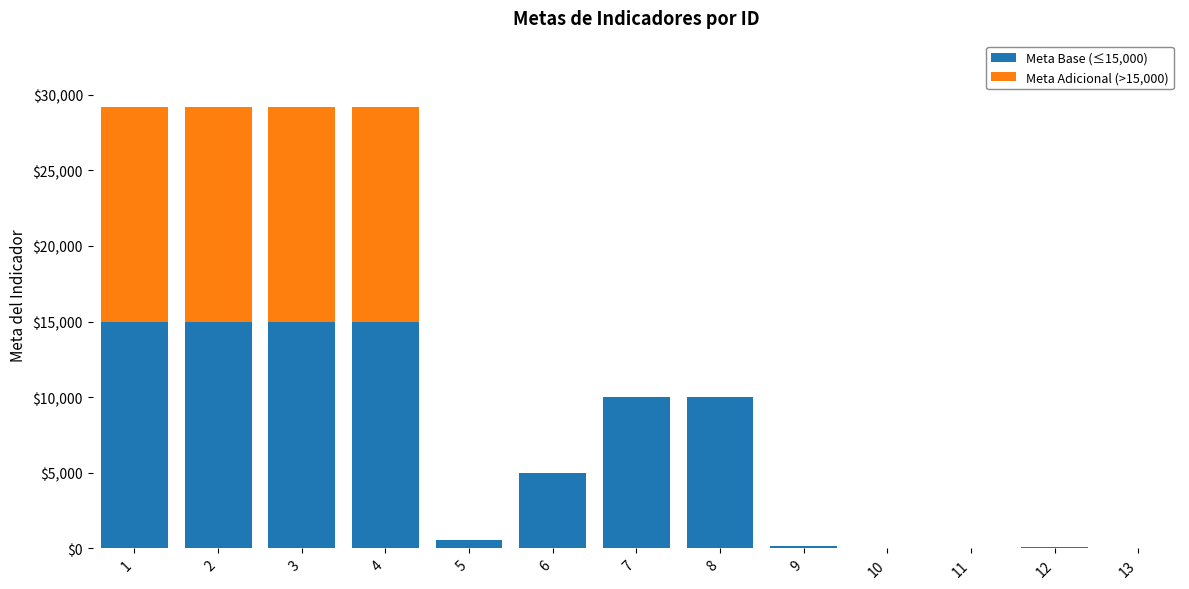

The value of Meta Base (≤15,000) at 8 is 5303. True or false?

False